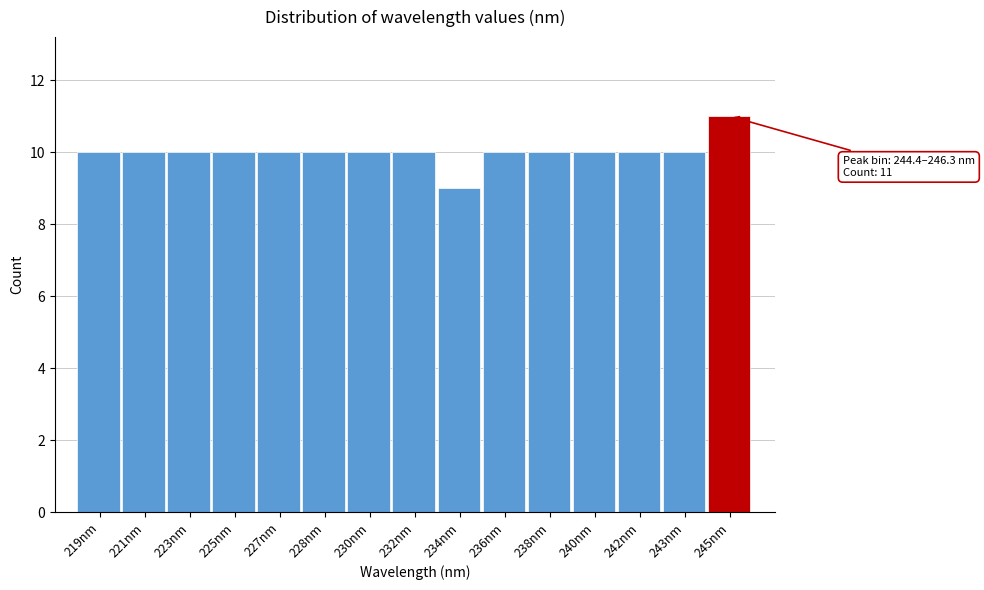

Reading left to right, list all the values displayed in this chart.

219nm=10	221nm=10	223nm=10	225nm=10	227nm=10	228nm=10	230nm=10	232nm=10	234nm=9	236nm=10	238nm=10	240nm=10	242nm=10	243nm=10	245nm=11